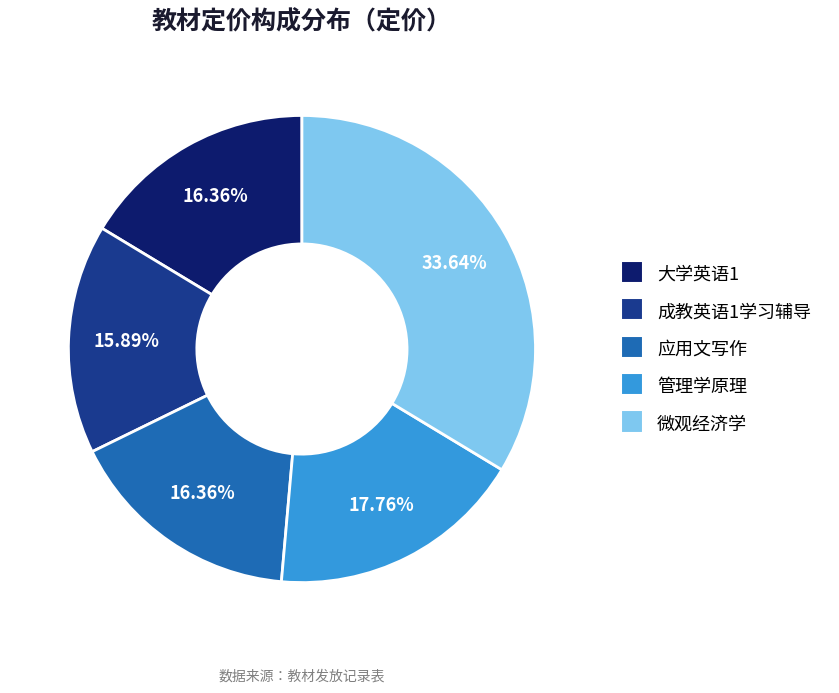

What percentage is the 大学英语1 slice, to the nearest percent?

16%